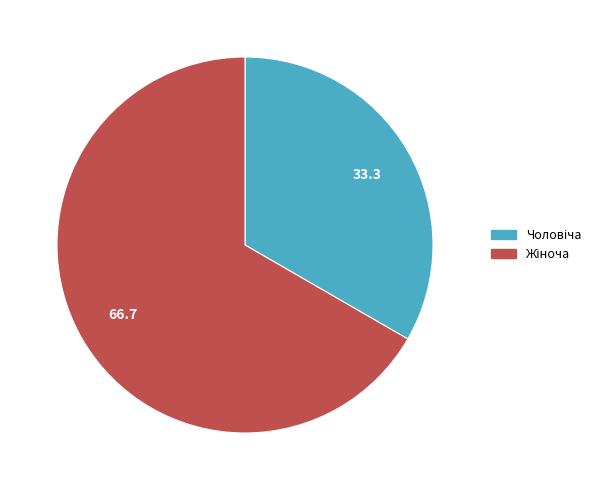

Does any single category account for the majority?

Yes